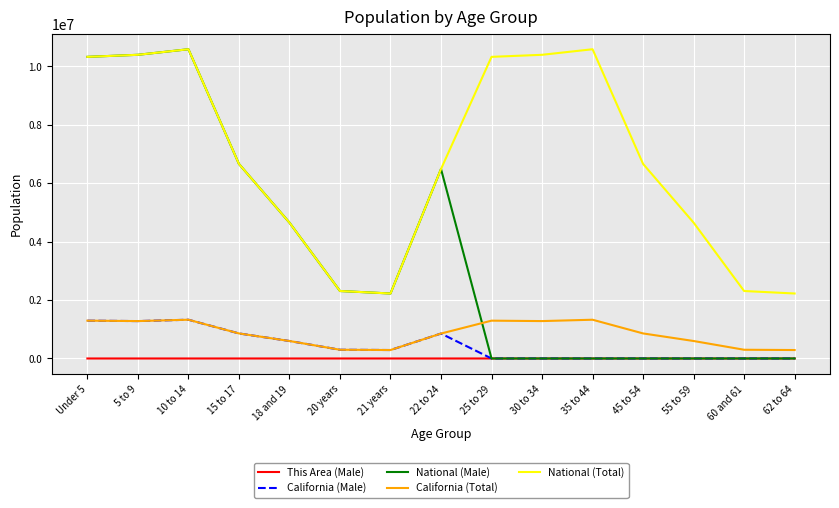

The value of National (Male) at 18 and 19 is 4647457. True or false?

True